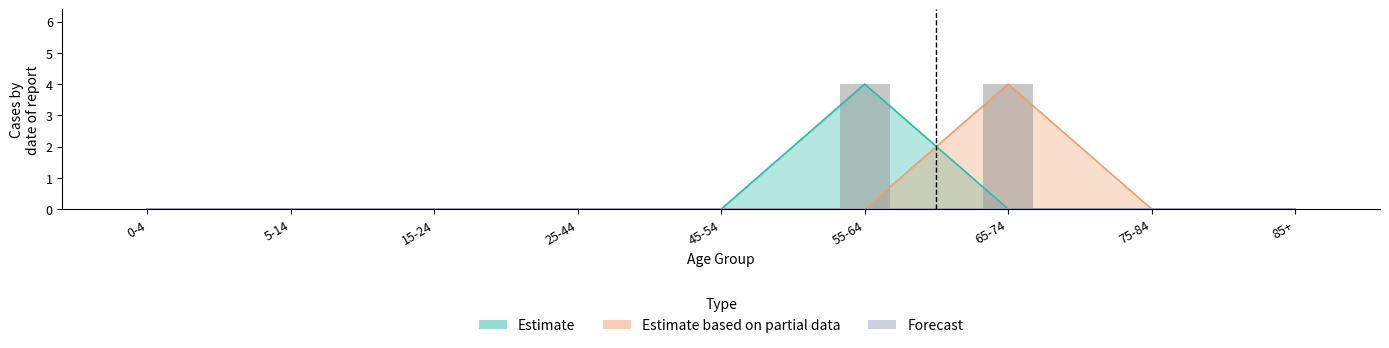

Which series has the largest total across all categories?

Estimate